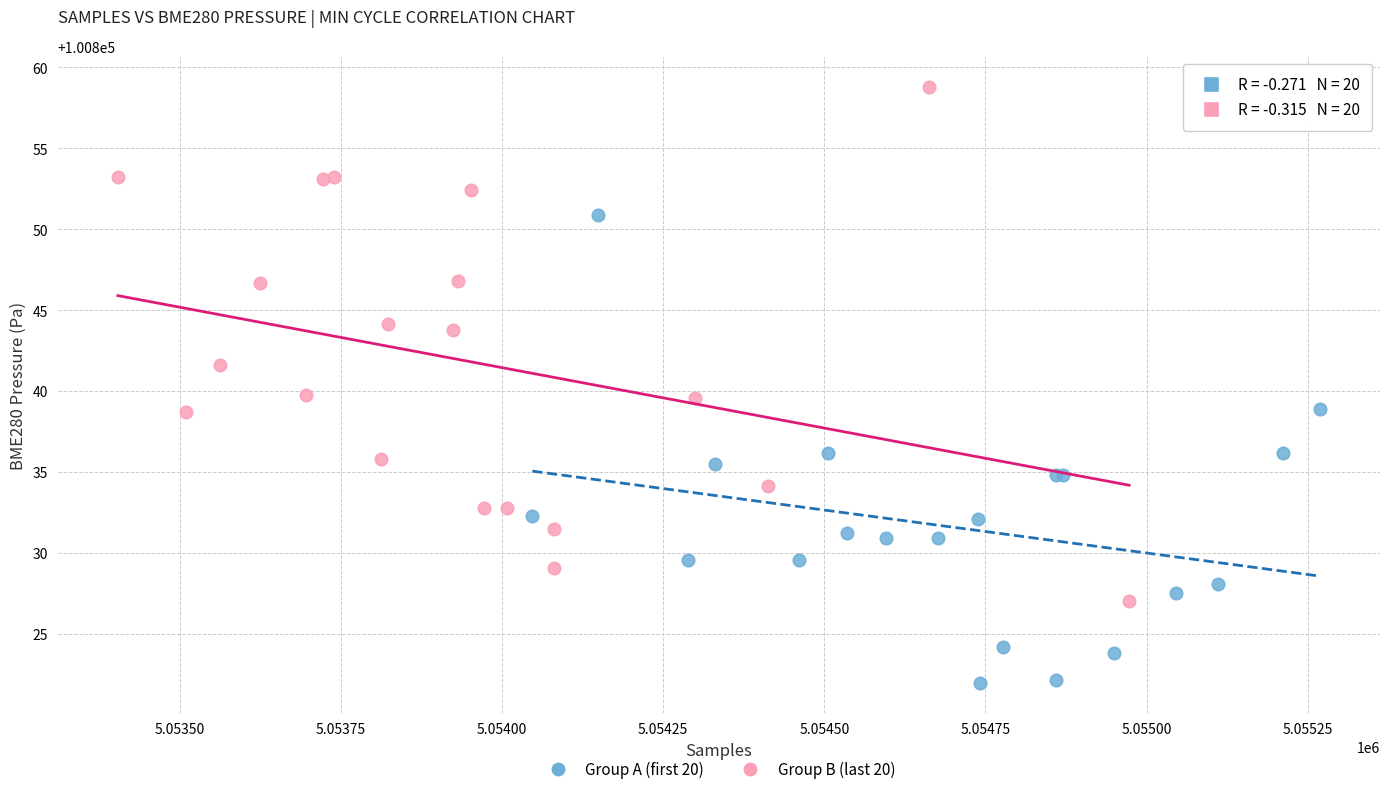

Which series contains the lowest Y value?

Group A (first 20)